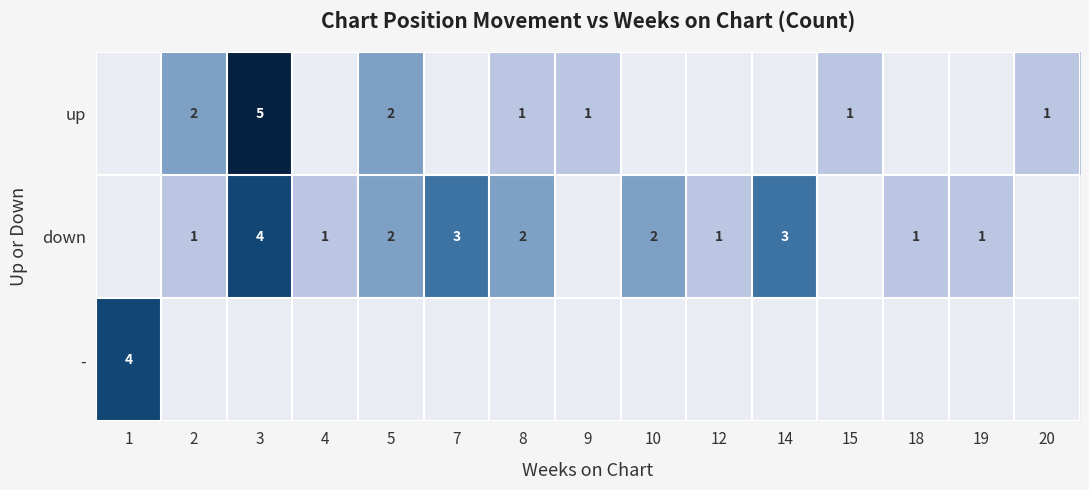

What is the maximum value shown in the chart?

5